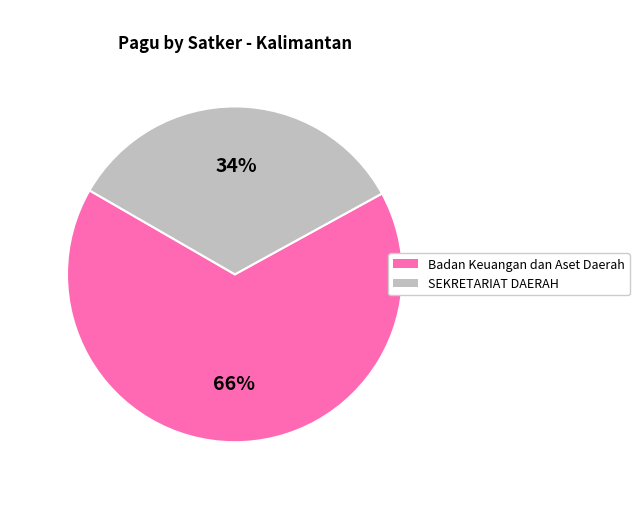

To the nearest percent, what is the average slice percentage?

50%